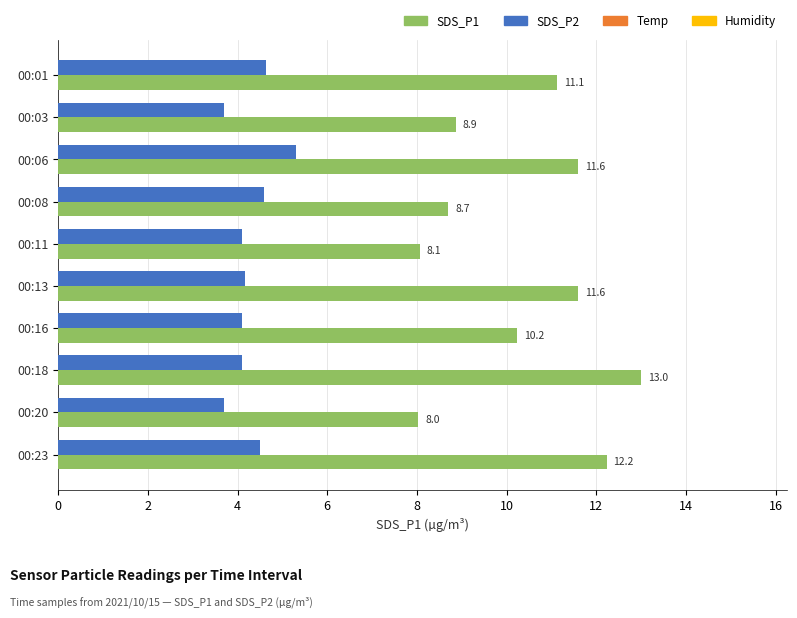

How many values in the SDS_P2 series exceed 4?

8